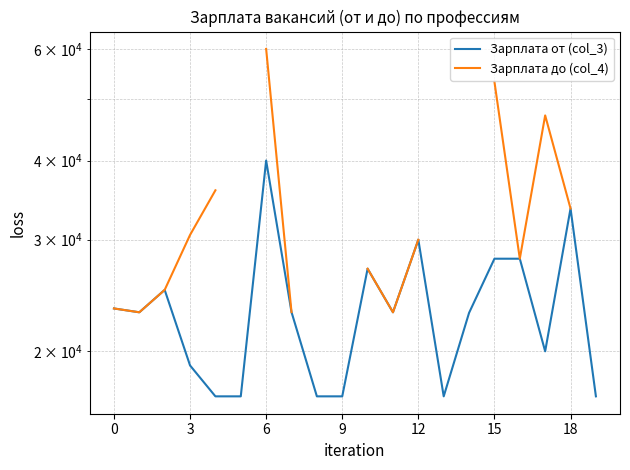

Does the chart display data point markers on the line(s)?

No